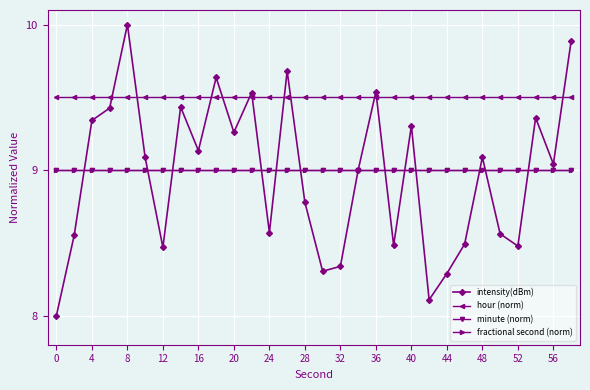

How many times do fractional second (norm) and intensity(dBm) cross each other?

13